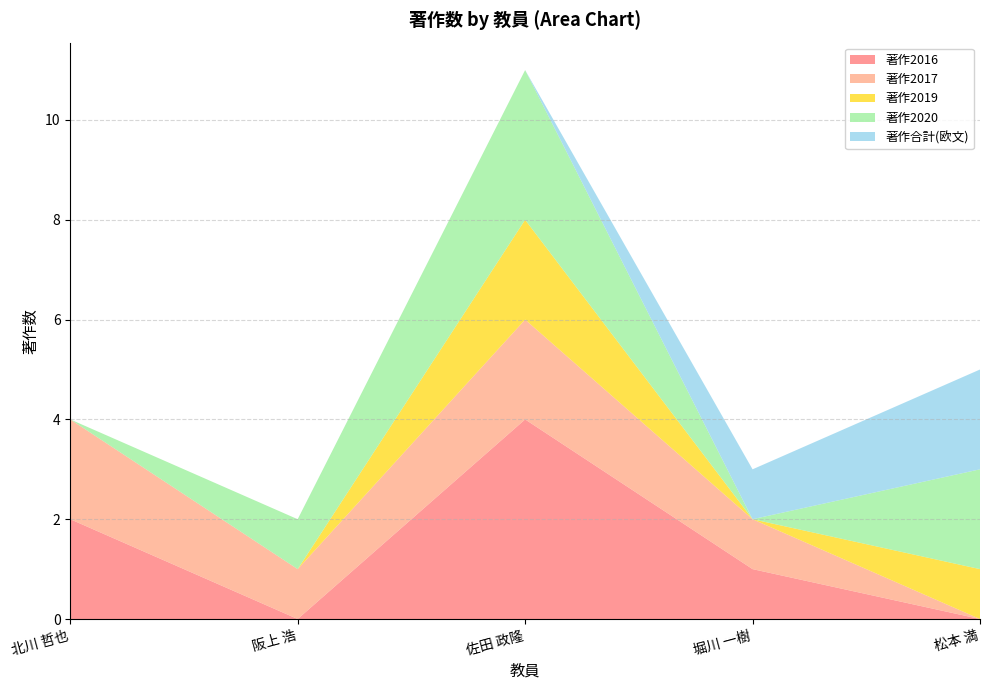

Reading left to right, what are all the values shown in this chart?

著作2016: 2	0	4	1	0
著作2017: 2	1	2	1	0
著作2019: 0	0	2	0	1
著作2020: 0	1	3	0	2
著作合計(欧文): 0	0	0	1	2